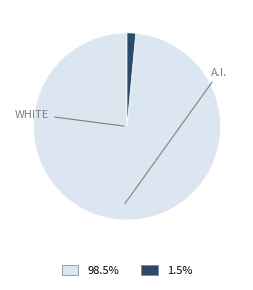

Does any single category account for the majority?

Yes